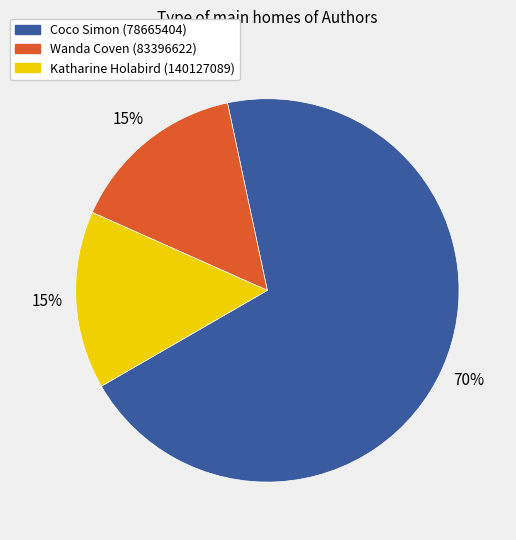

Approximately how many times larger is the value at Katharine Holabird (140127089) compared to Wanda Coven (83396622)?

1.0